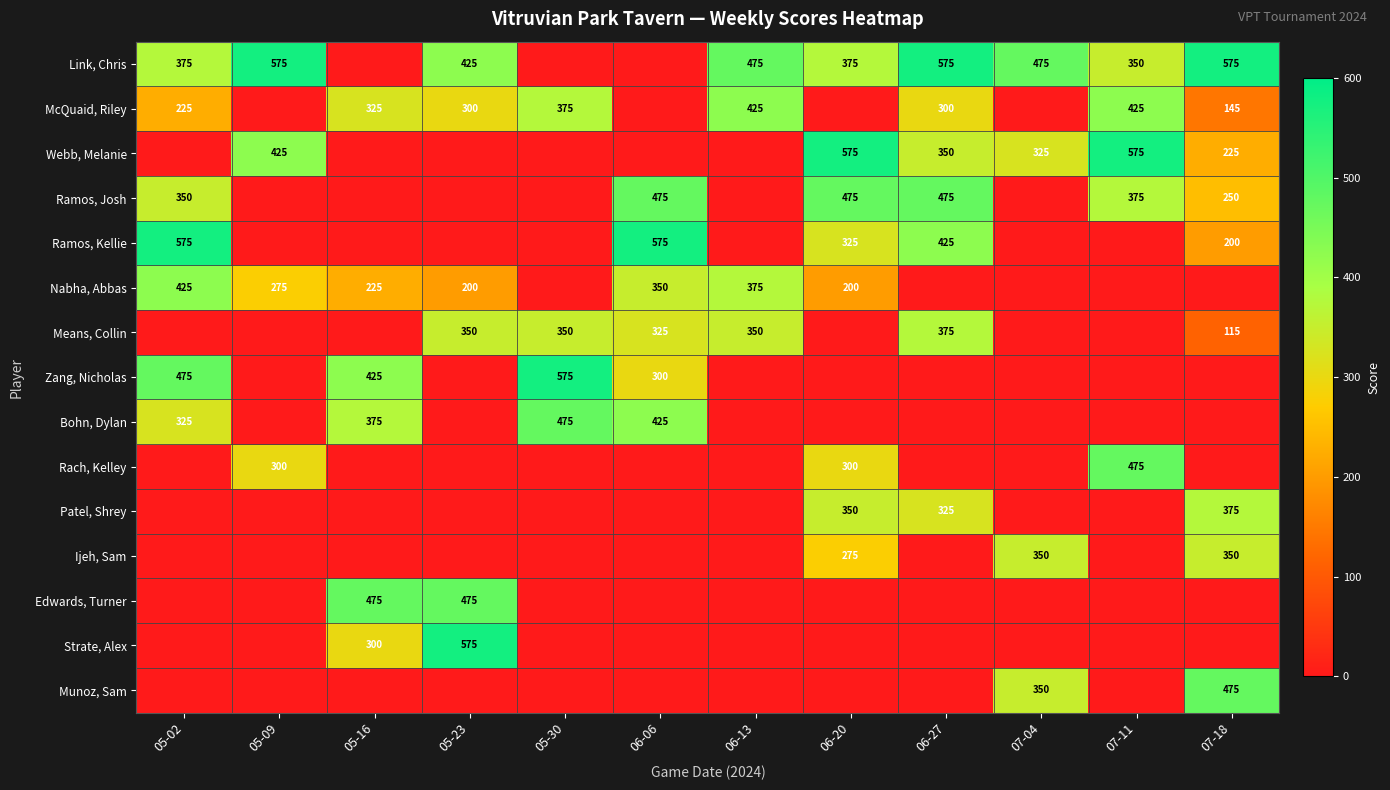

True or false: Webb, Melanie has a value of 329 at 06-20.

False